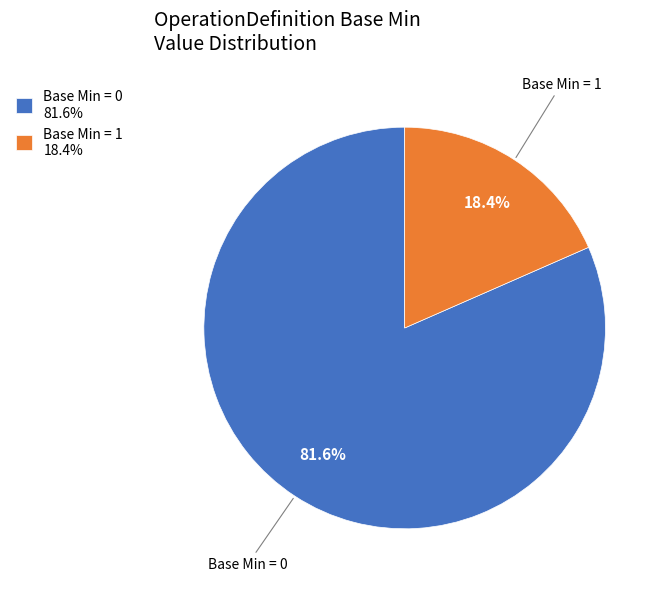

Is the sum of Base Min = 1 18.4% and Base Min = 0 81.6% greater than half?

Yes